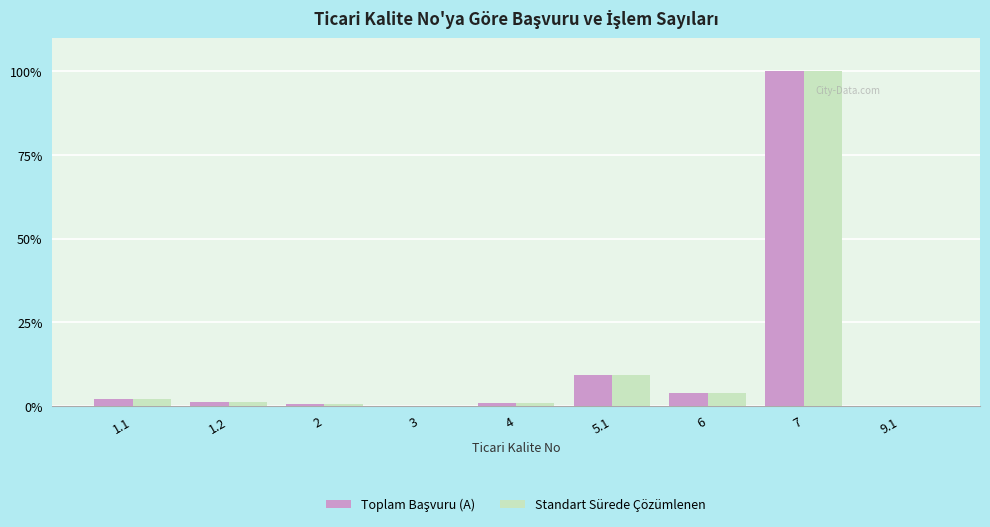

Where is Standart Sürede Çözümlenen nearest to the value 50?

5.1